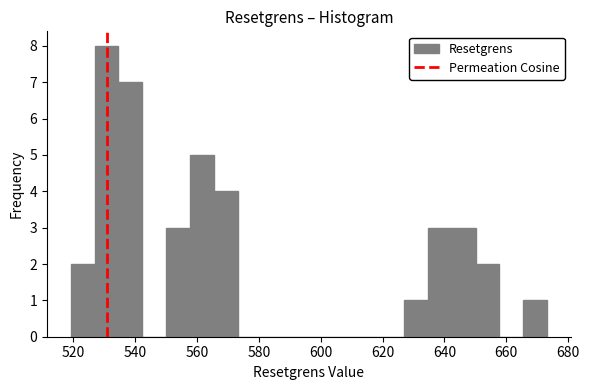

Around what value on the x-axis is the tallest bar? Give the approximate position of its centre, as read against the axis.

530